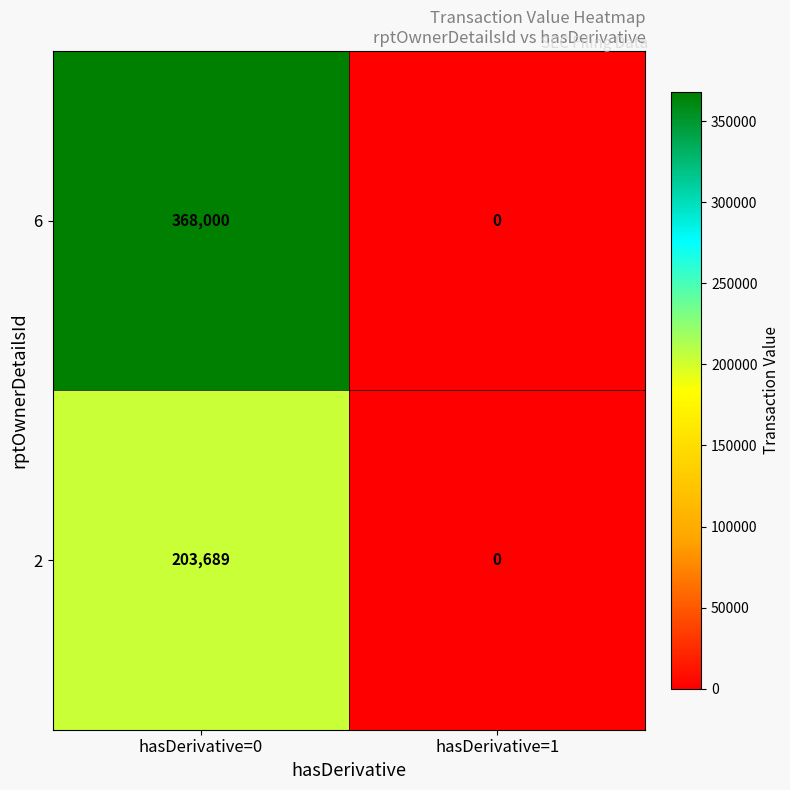

Between hasDerivative=0 and hasDerivative=1, which series saw the biggest shift?

6